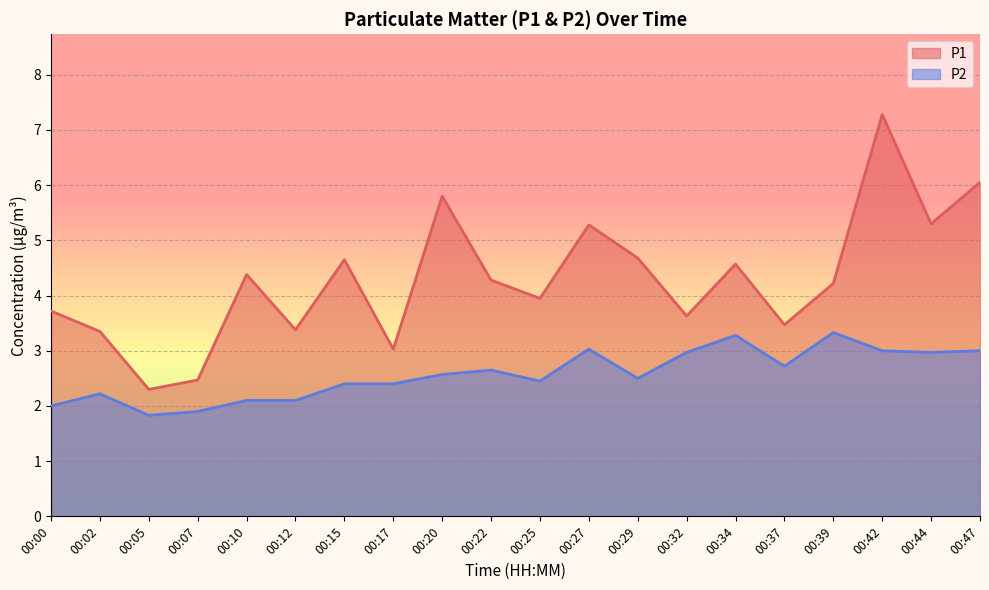

True or false: P1 has more than 1 interior local peaks.

True